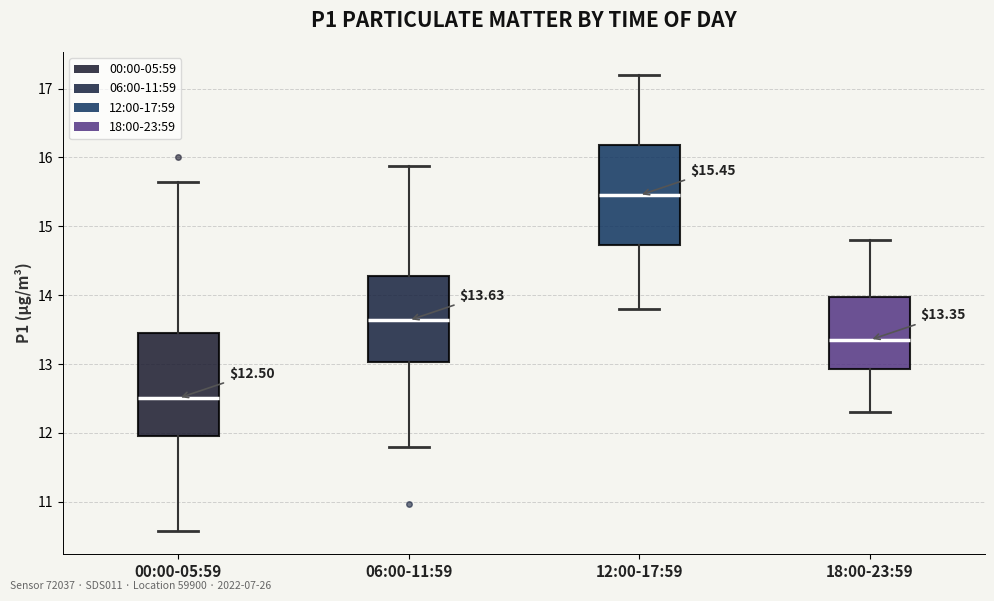

Which box's median line is the highest?

12:00-17:59